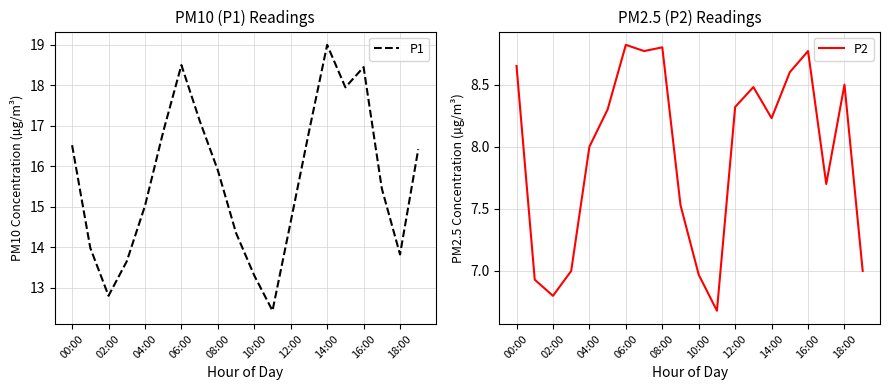

At which label does P1 reach its peak?

14:00